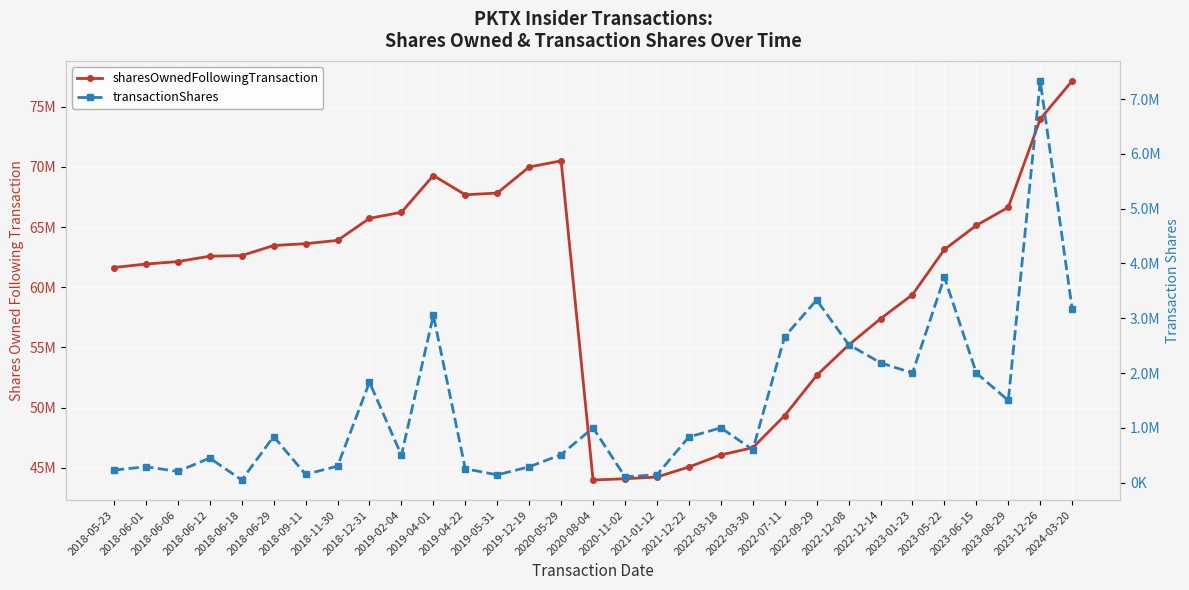

What is the sum of the sharesOwnedFollowingTransaction values at 2019-05-31 and 2023-01-23?

127208808